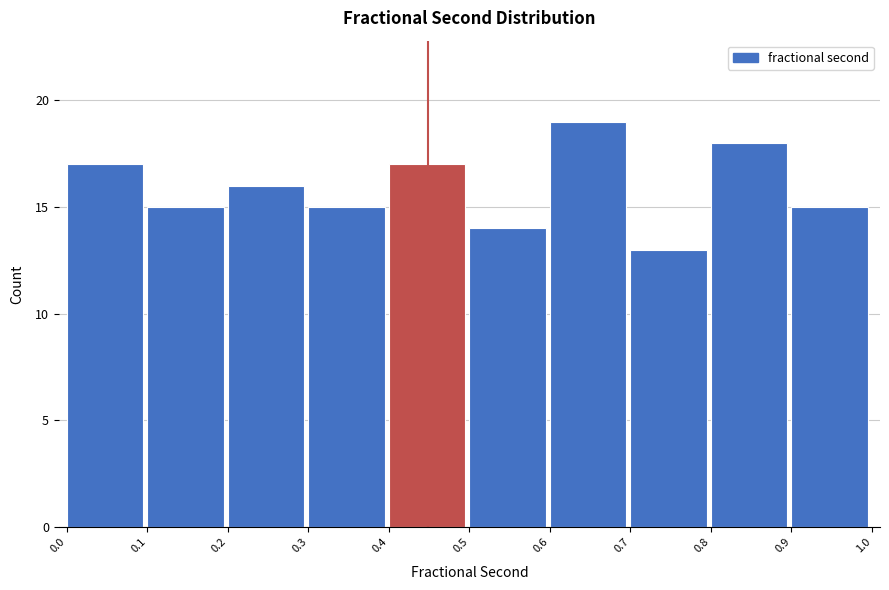

Reading left to right, transcribe this chart: for each bar, give the range it covers on the x-axis and its height. The values are not printed on the chart, so give them approximately, as read against the axis.

0.0 to 0.1: 17
0.1 to 0.2: 15
0.2 to 0.3: 16
0.3 to 0.4: 15
0.4 to 0.5: 17
0.5 to 0.6: 14
0.6 to 0.7: 19
0.7 to 0.8: 13
0.8 to 0.9: 18
0.9 to 1.0: 15